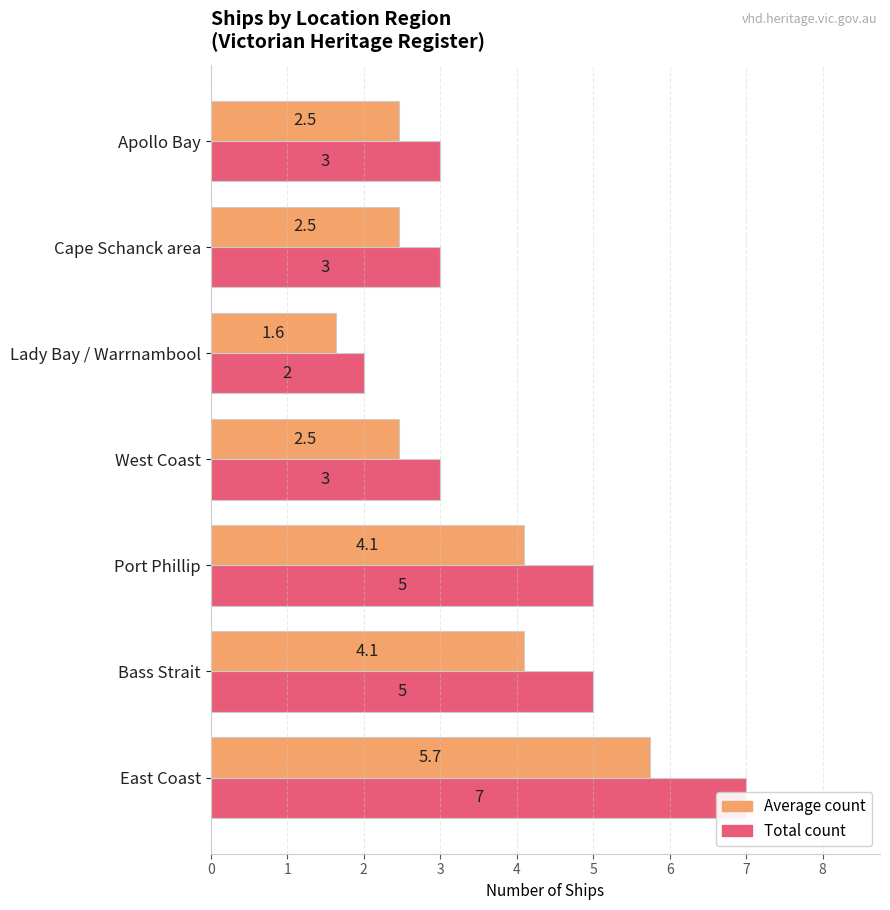

The value of Total count at East Coast is 9.4. True or false?

False